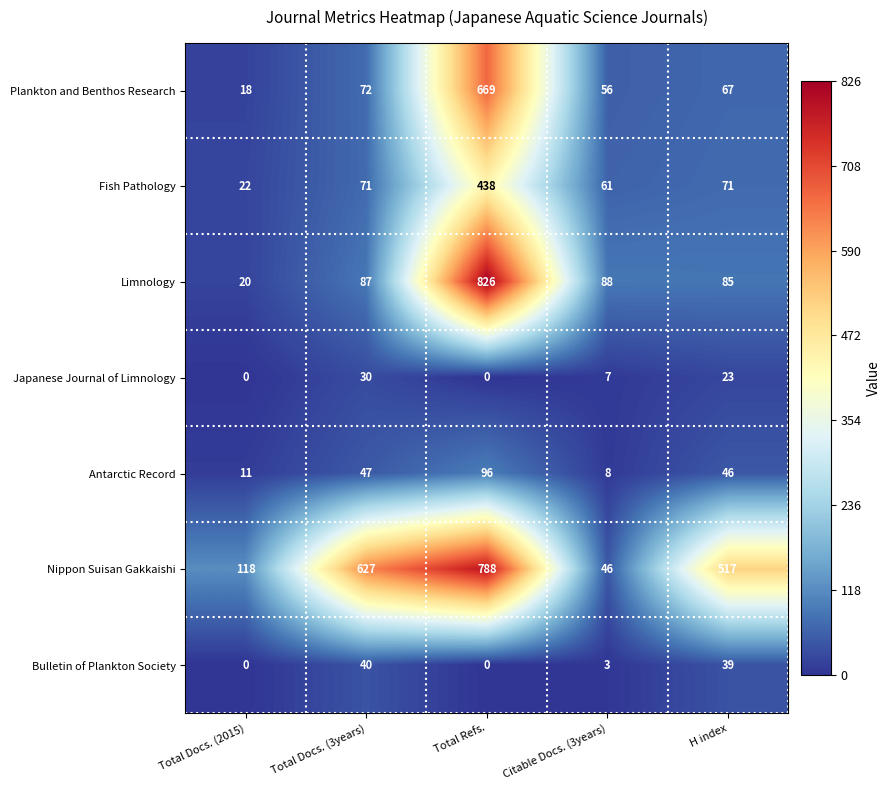

True or false: Bulletin of Plankton Society has a value of 0 at Total Docs. (2015).

True